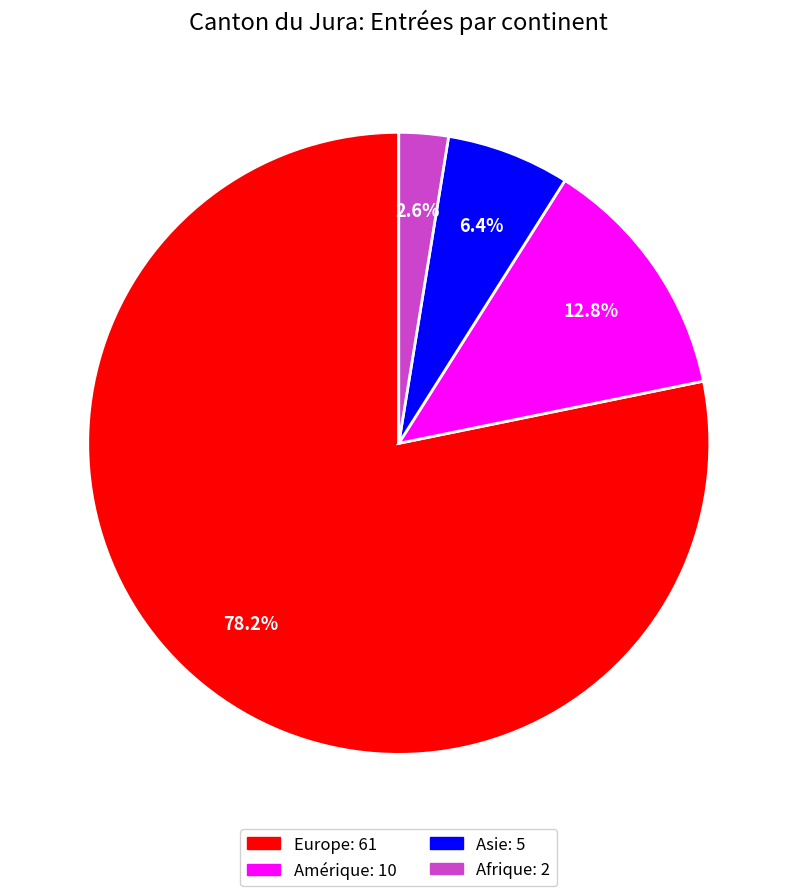

Which has a higher value, Afrique or Europe?

Europe